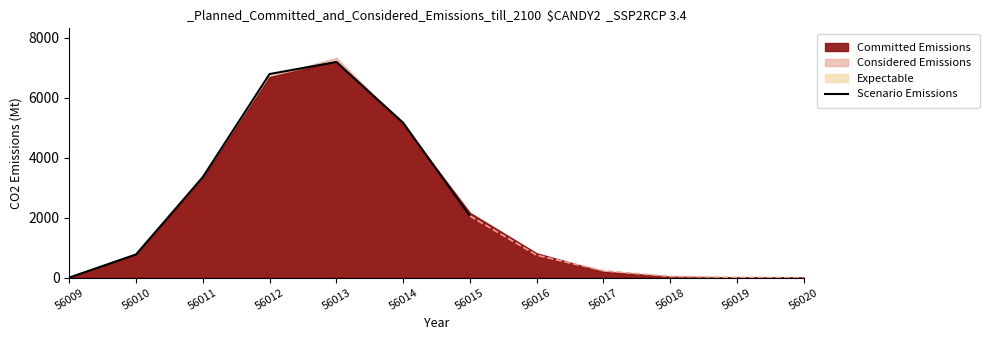

What is the value of the 4th point from the left?

6794